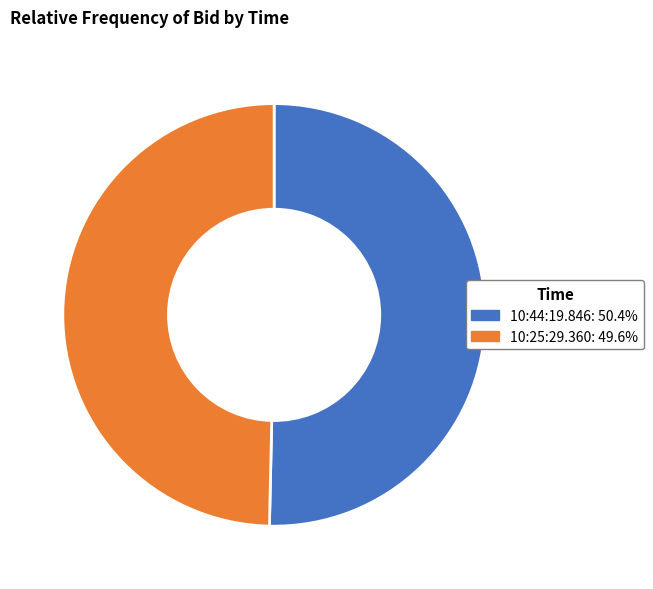

Which slice is the smallest?

10:25:29.360